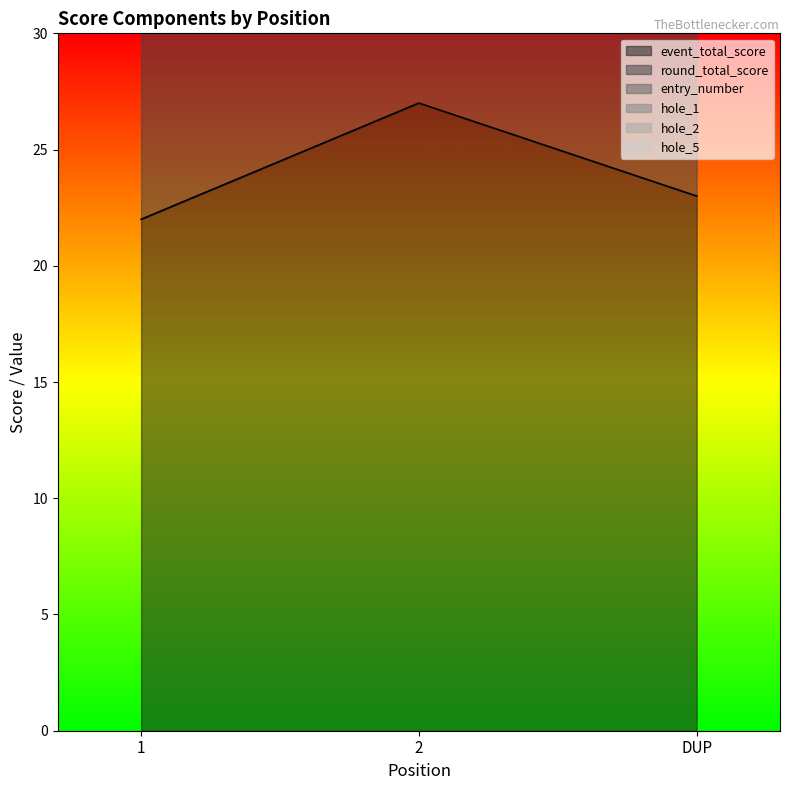

Reading left to right, list all the values displayed in this chart.

event_total_score: 22	27	23
round_total_score: 44	54	46
hole_1: 51	61	51